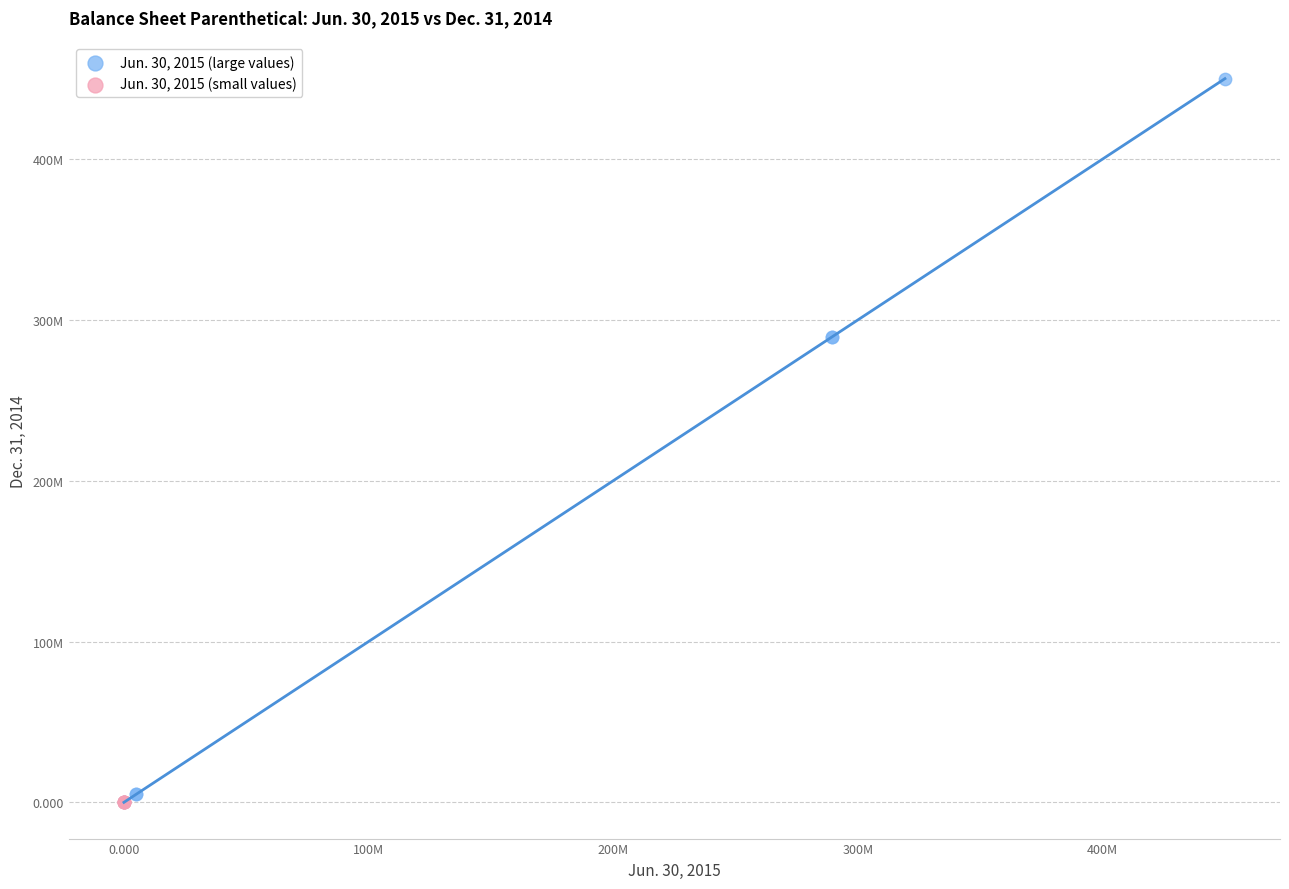

Which series has the widest spread of Y values?

Jun. 30, 2015 (large values)